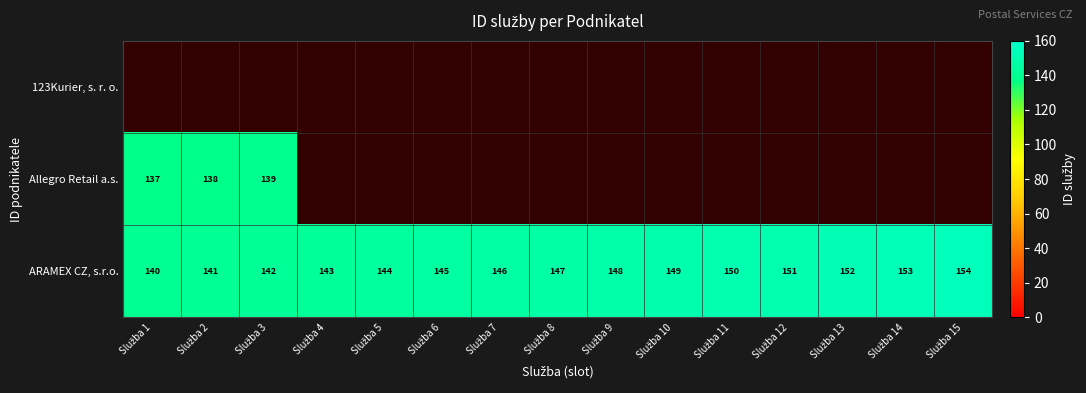

What is the maximum value for ARAMEX CZ, s.r.o.?

154